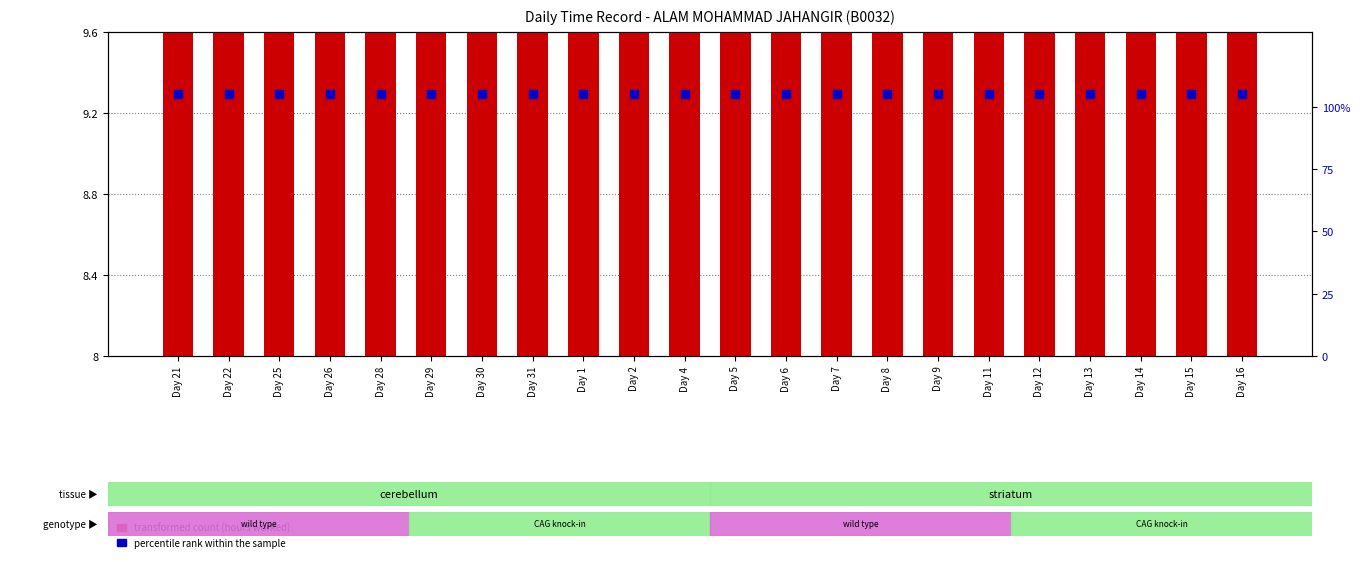

At how many categories does at least one series exceed 21?

22